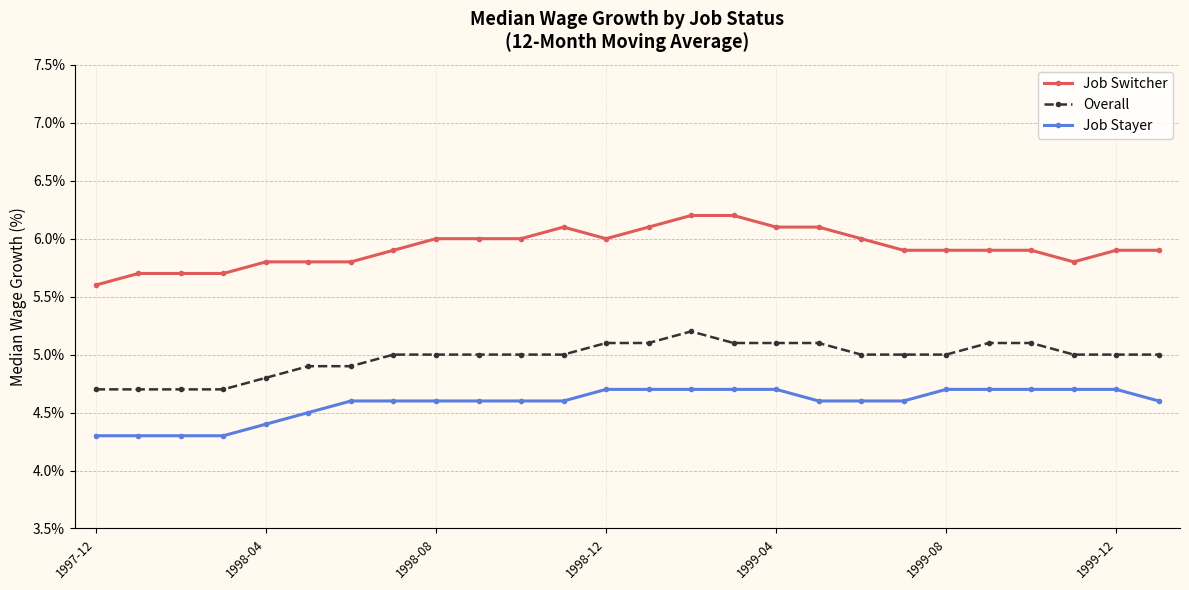

Is this an area chart (filled region under the line)?

No